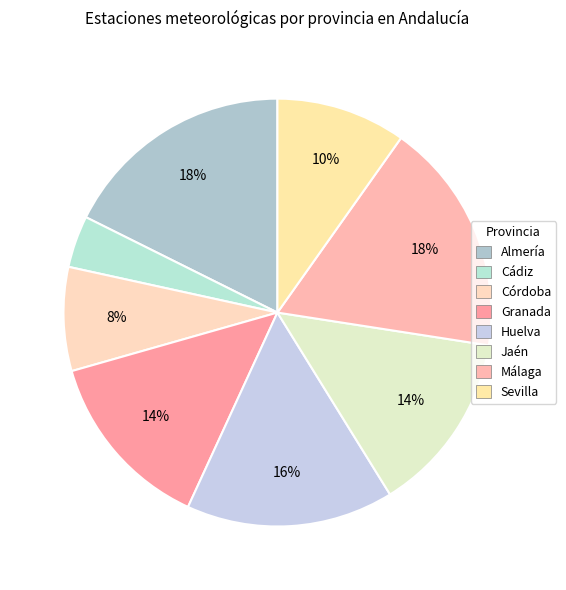

How many segments does this pie chart have?

8